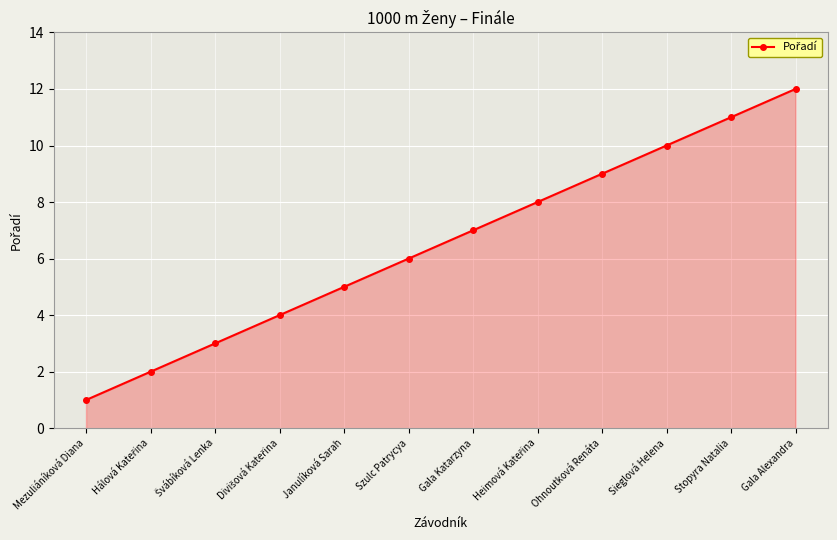

How many data points does each series have?

12